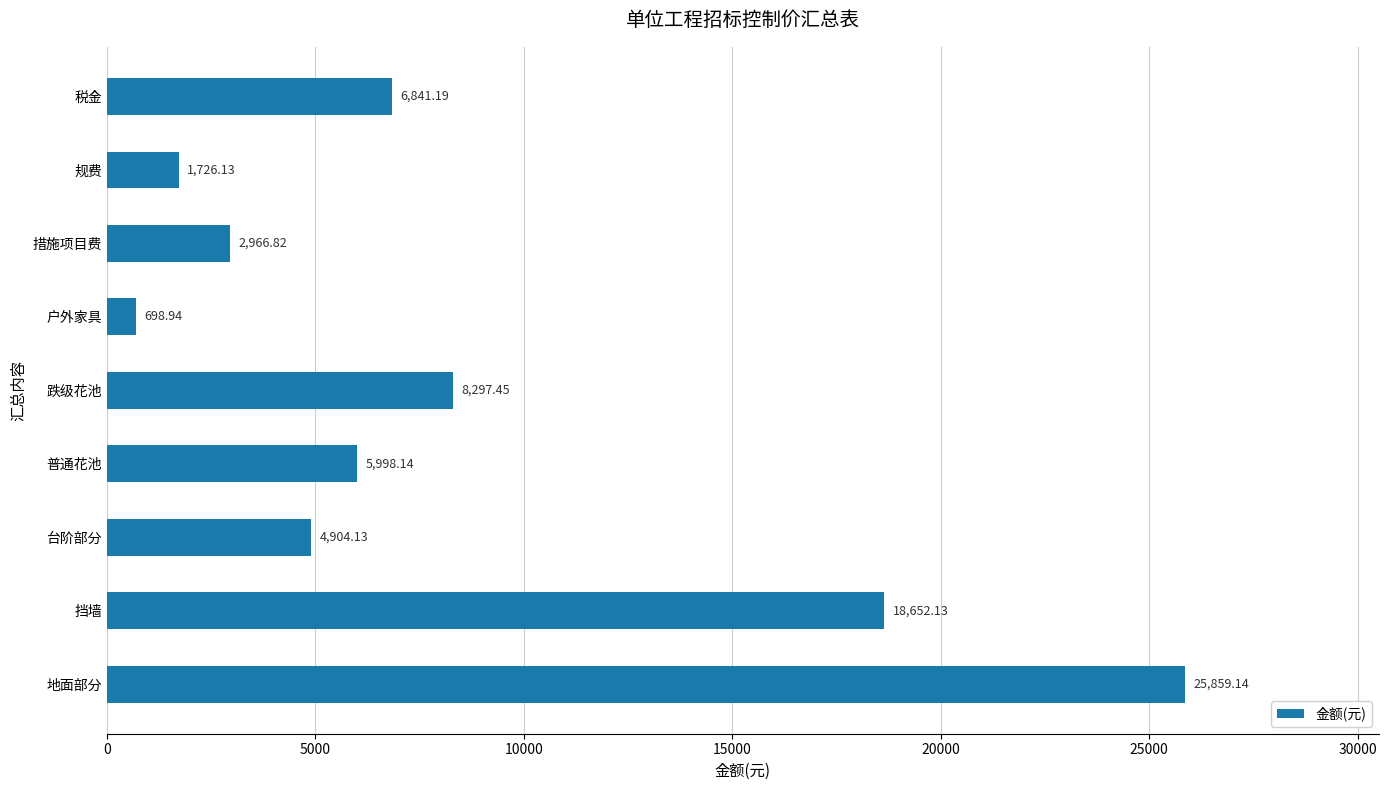

Which has a higher value, 普通花池 or 措施项目费?

普通花池